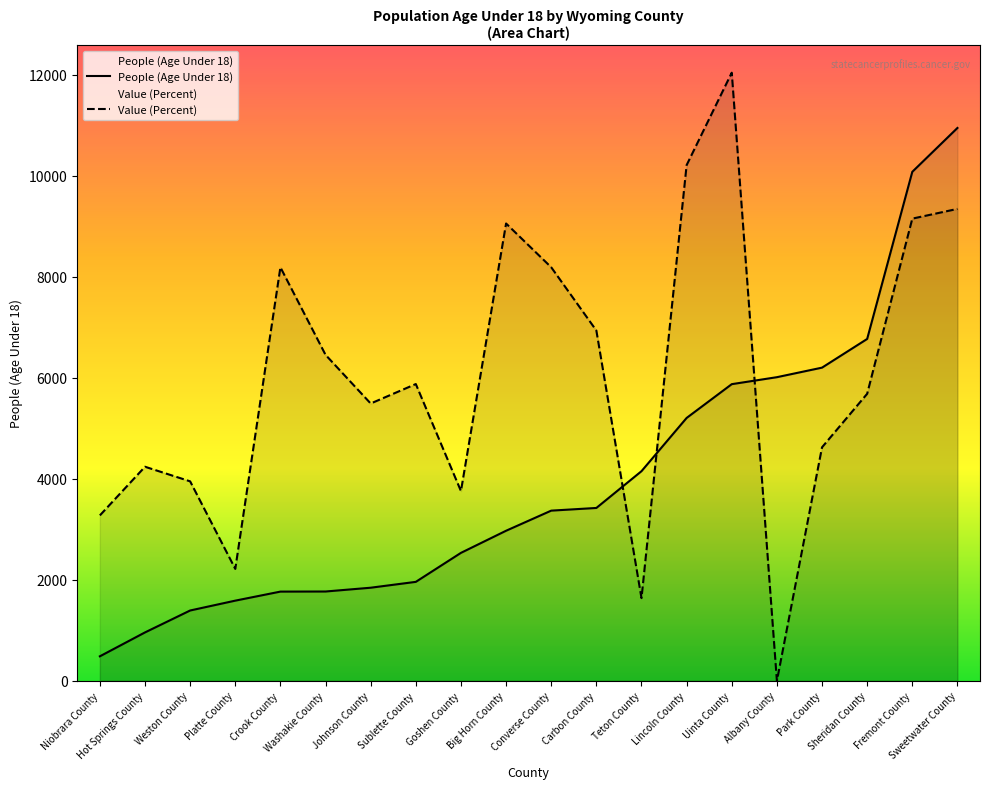

How many data points in People (Age Under 18) are above 3369?

9